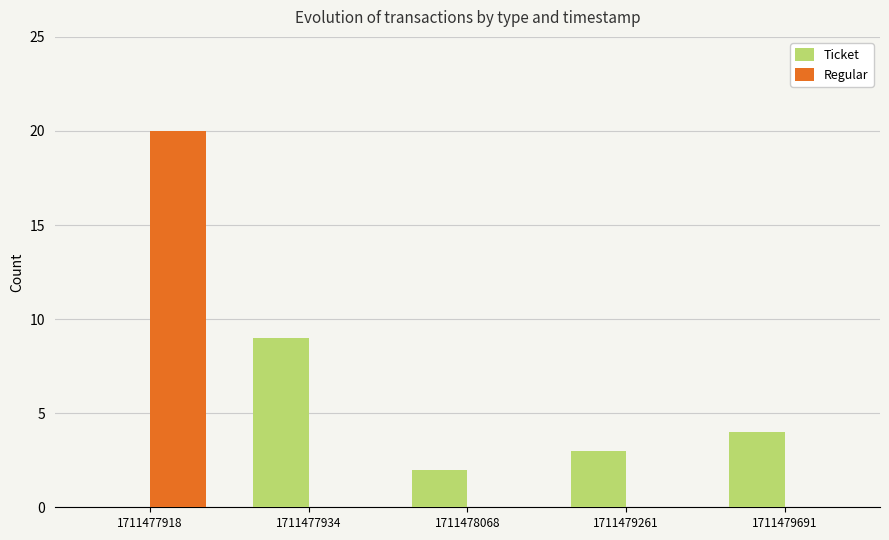

At which category does the chart reach its peak across all series?

1711477918